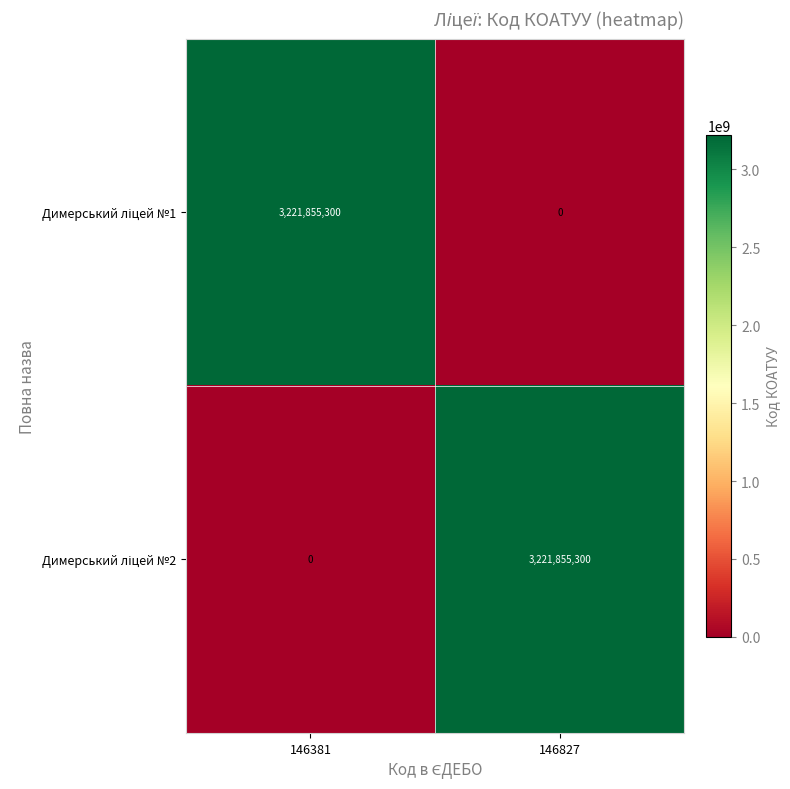

What is the total value across all series at 146827?

3221855300